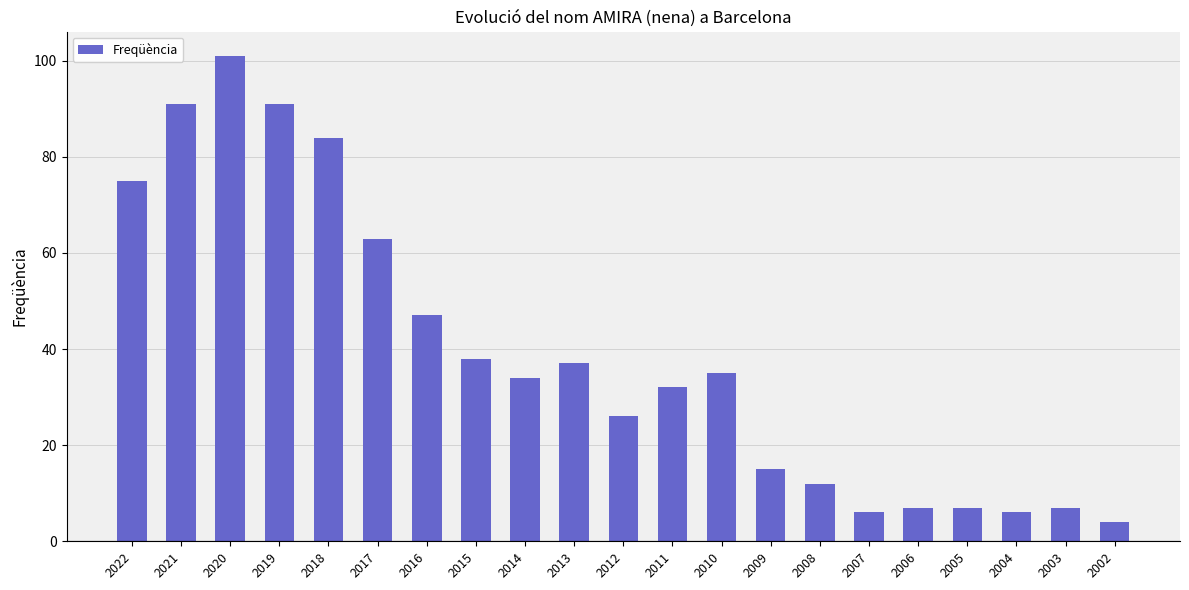

Where is the data nearest to the value 52?

2016